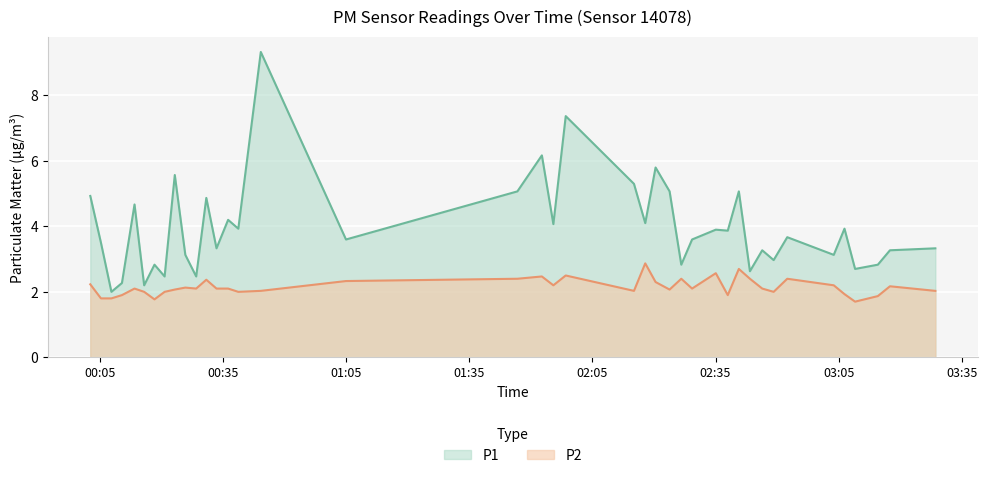

What is the sum of the P1 values at 2022-08-11T02:35:04 and 2022-08-11T01:58:29?

11.3